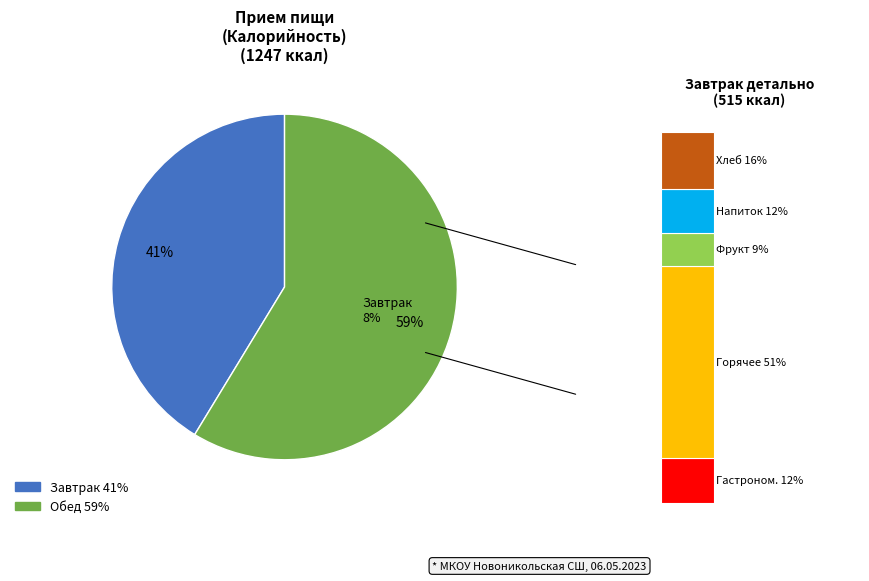

What percentage is the Обед slice, to the nearest percent?

59%